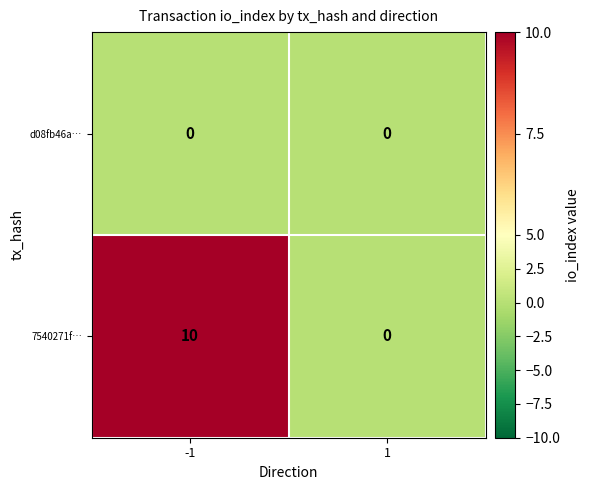

What is the total value across all series at -1?

10